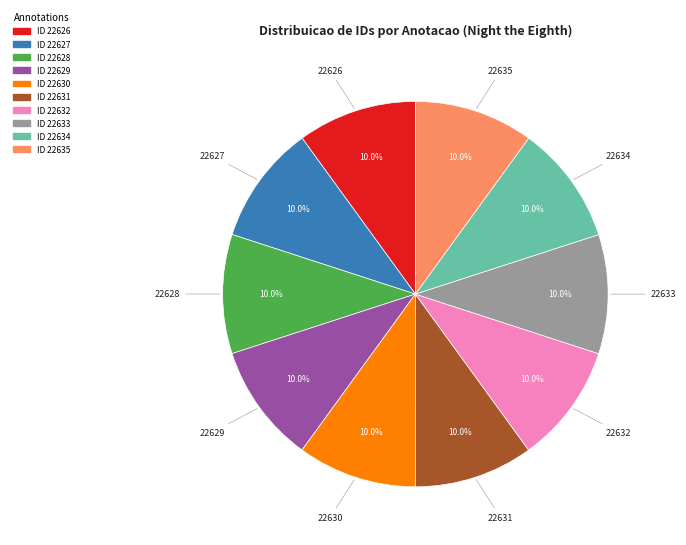

Does any single category account for the majority?

No